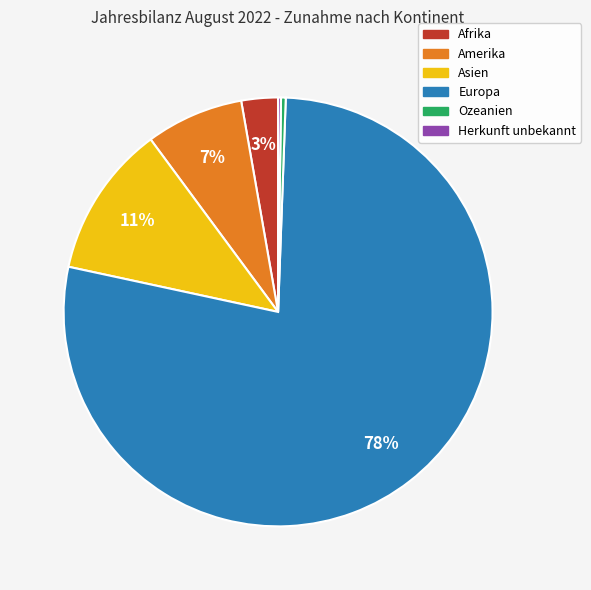

To the nearest percent, what is the average slice percentage?

17%